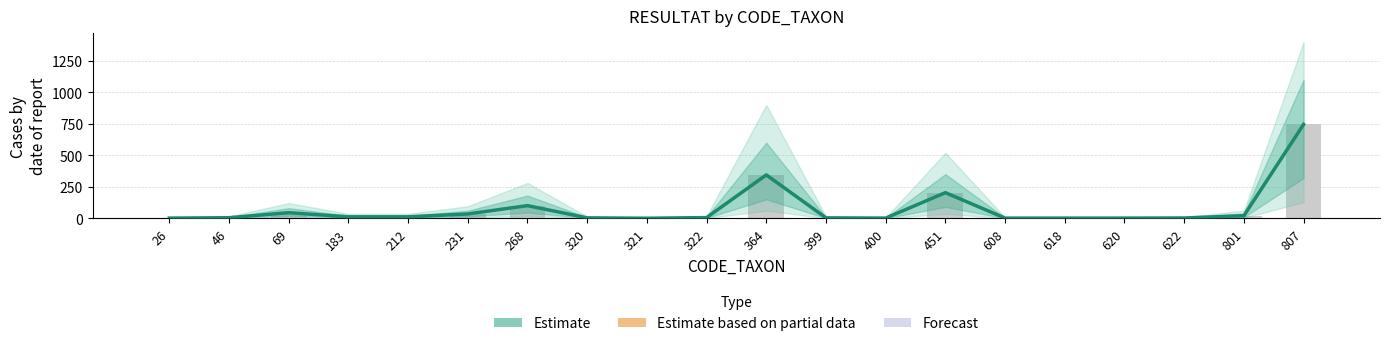

What is the sum of the values at 364 and 46?

348